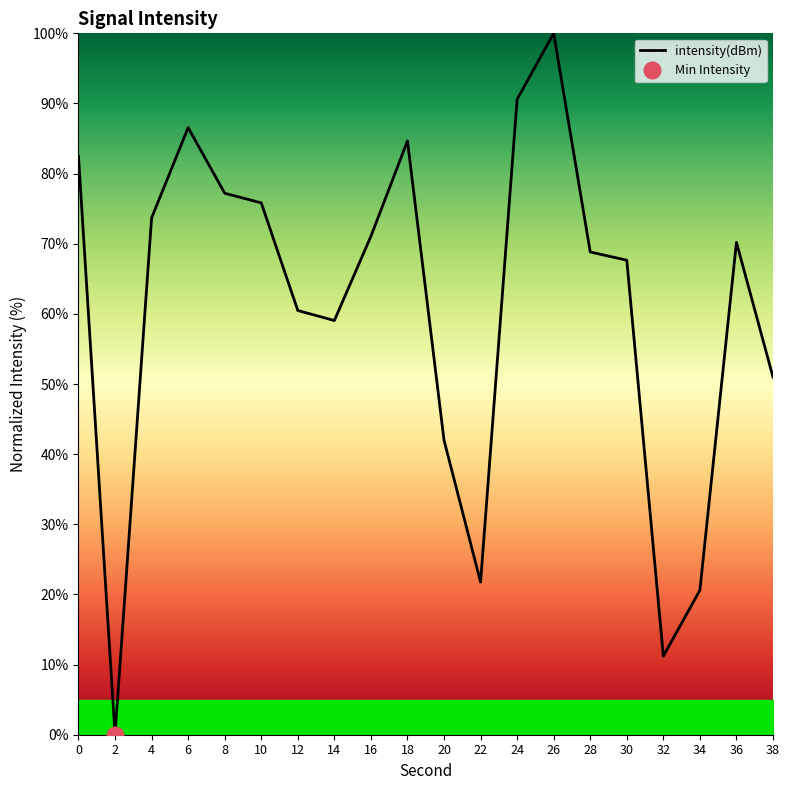

What is the change in value from 0 to 8?

-5.2